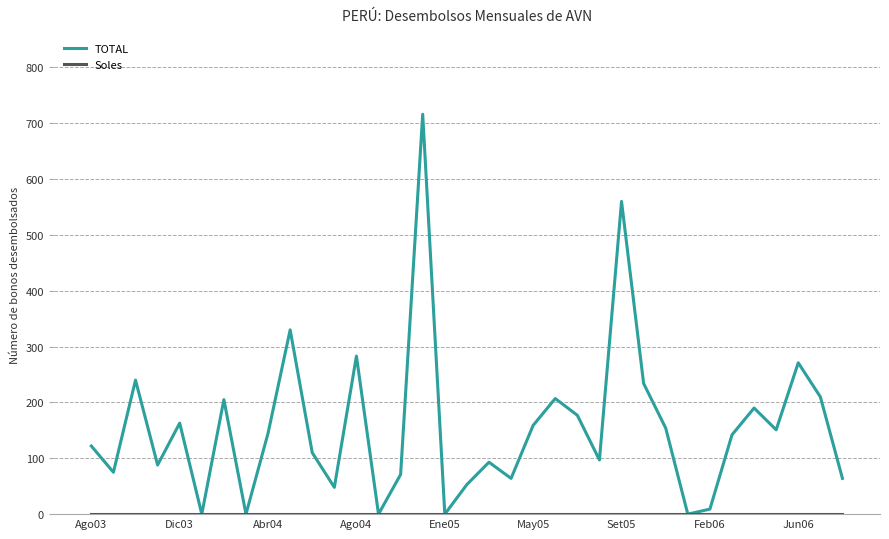

Which series has the widest spread of values?

TOTAL